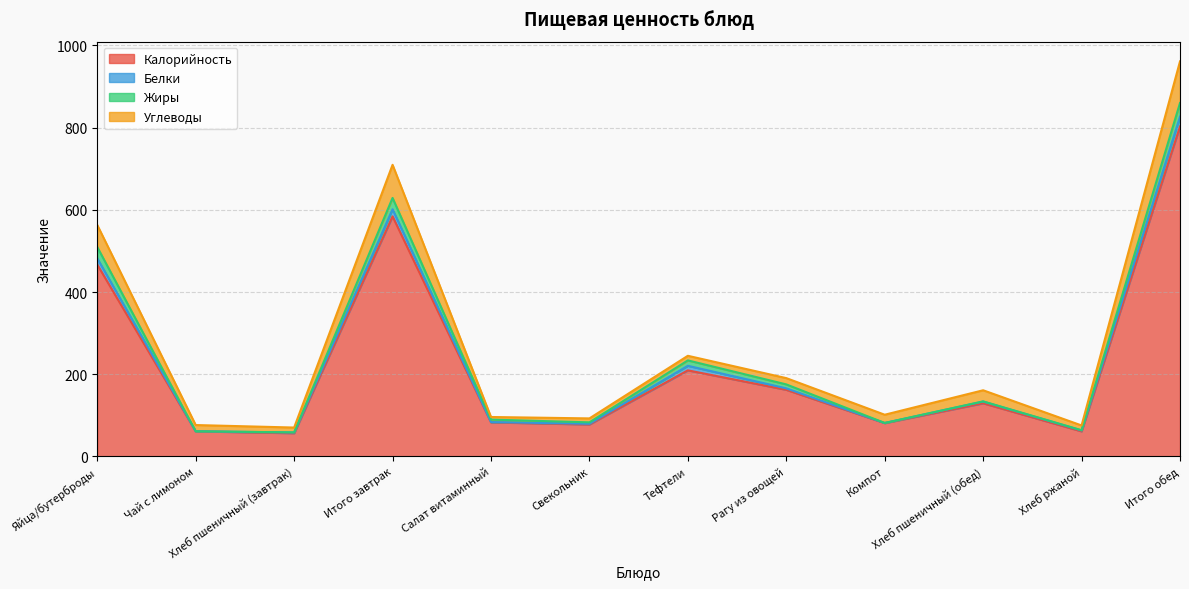

Does the chart display data point markers on the line(s)?

No